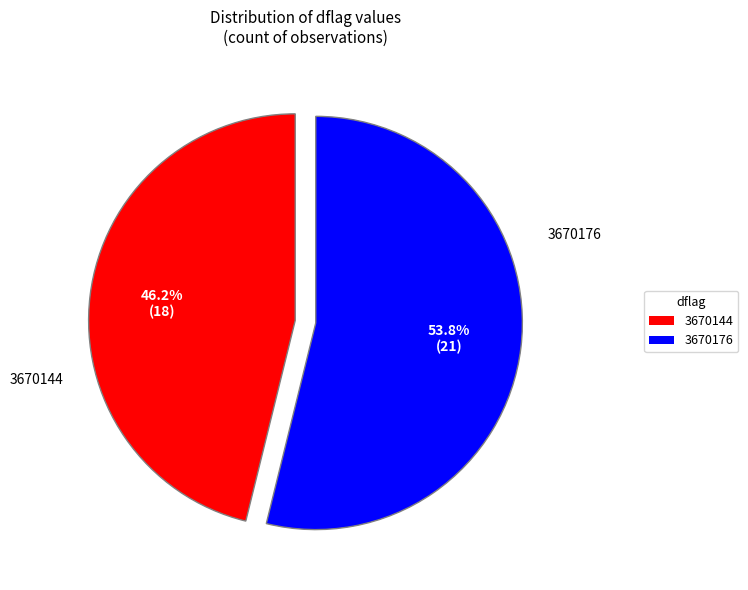

What is the ratio of the value at 3670144 to the value at 3670176?

0.9